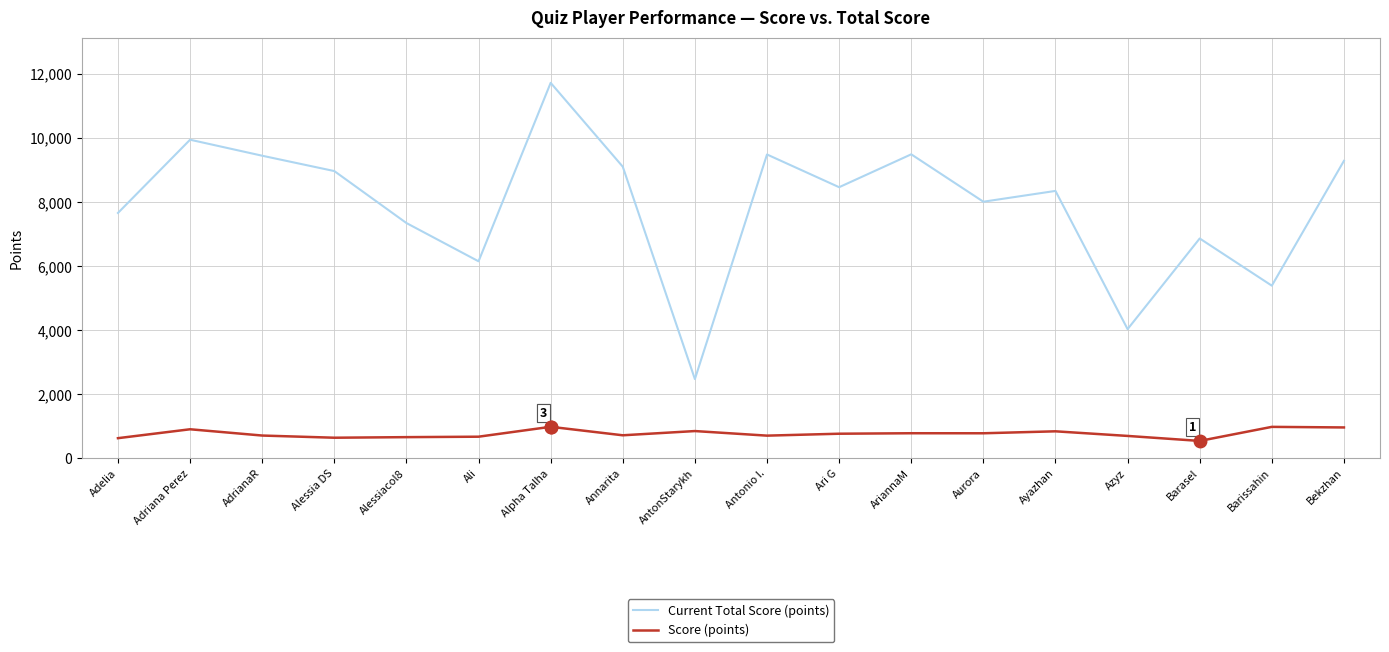

What are all the series names shown in the legend?

Current Total Score (points), Score (points)